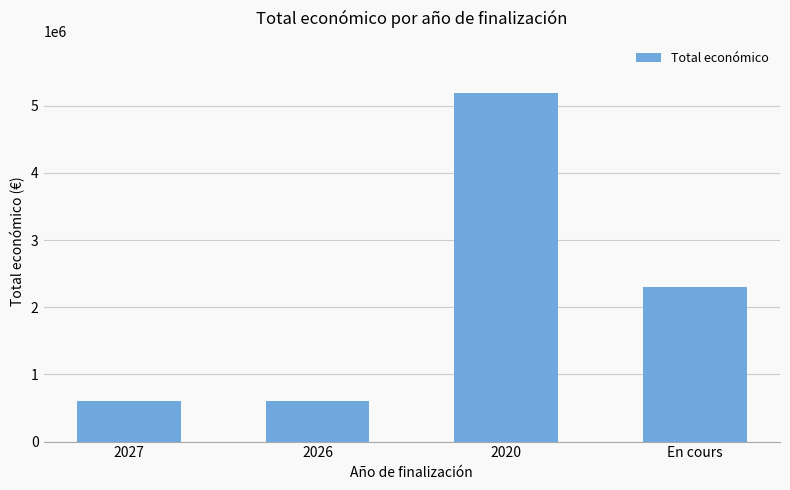

What is the sum of the values at 2020 and En cours?

7483322